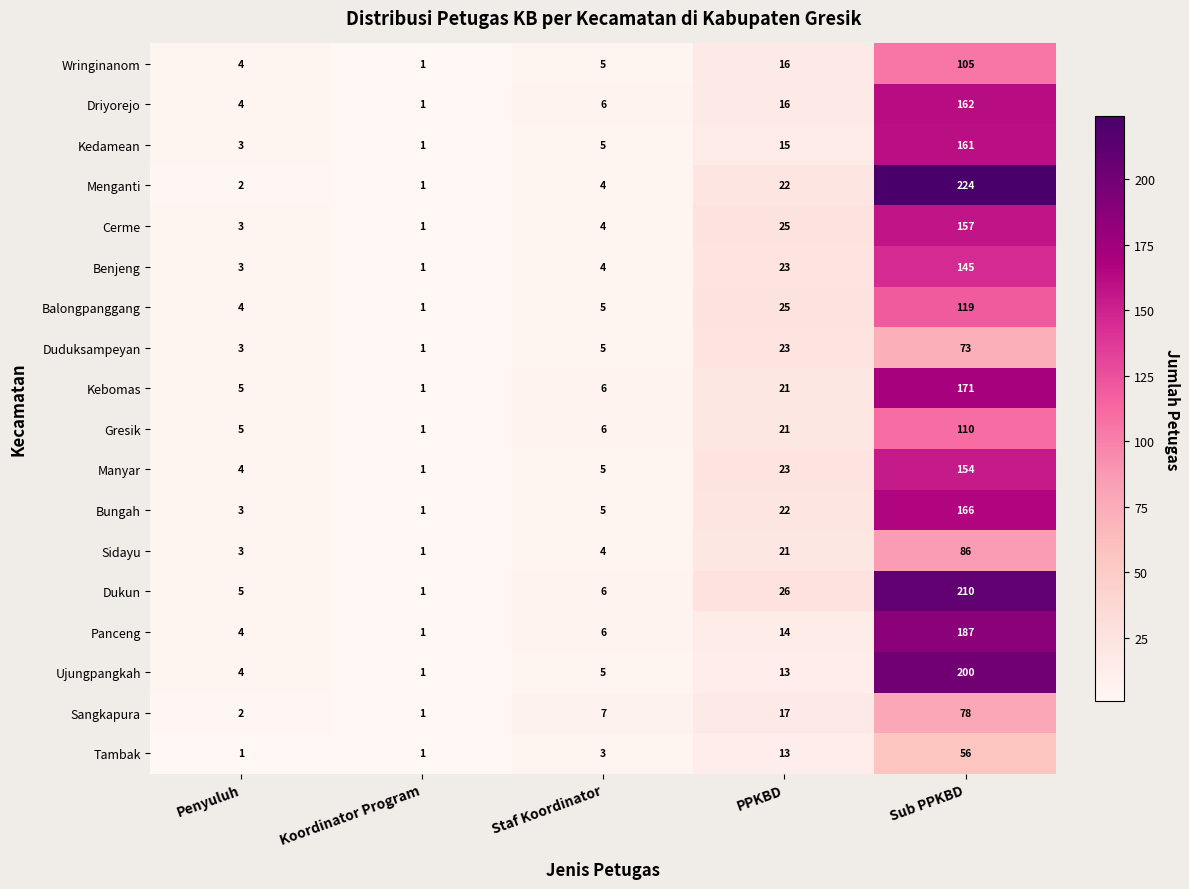

How many data points does each series have?

5